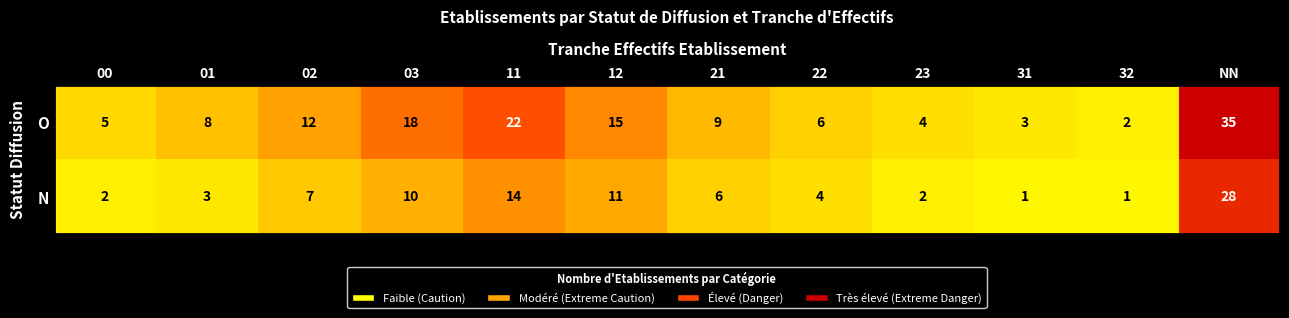

Which series has the largest range (max minus min)?

O